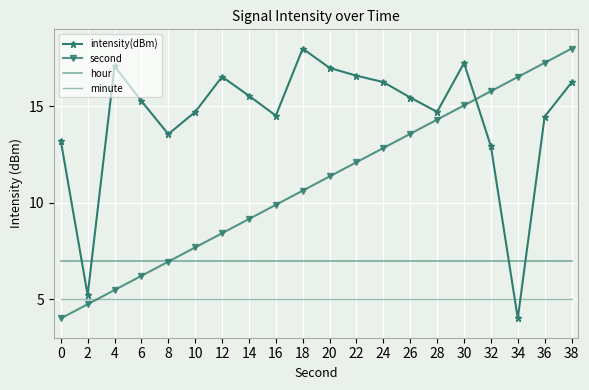

What is the minimum value shown in the chart?

4.0